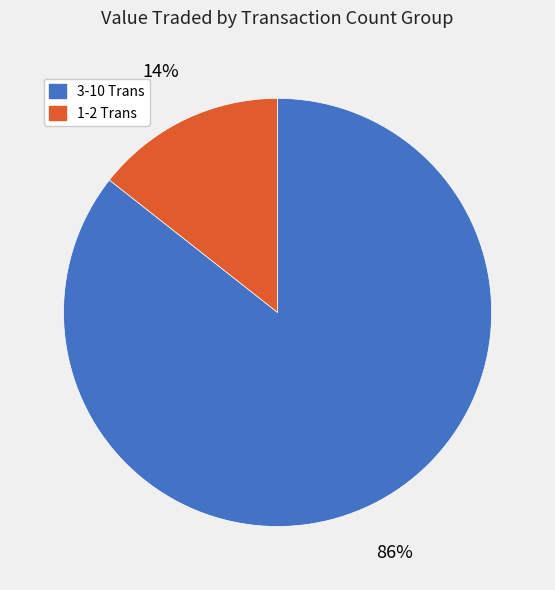

Is there any slice that represents more than half of the pie?

Yes